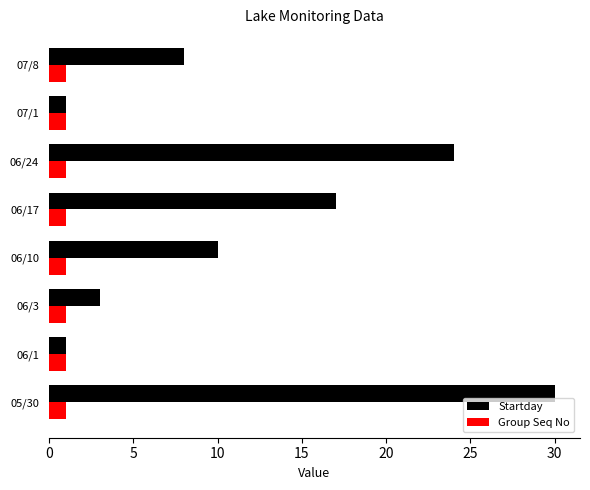

The Startday series shows 9 at 05/30. True or false?

False